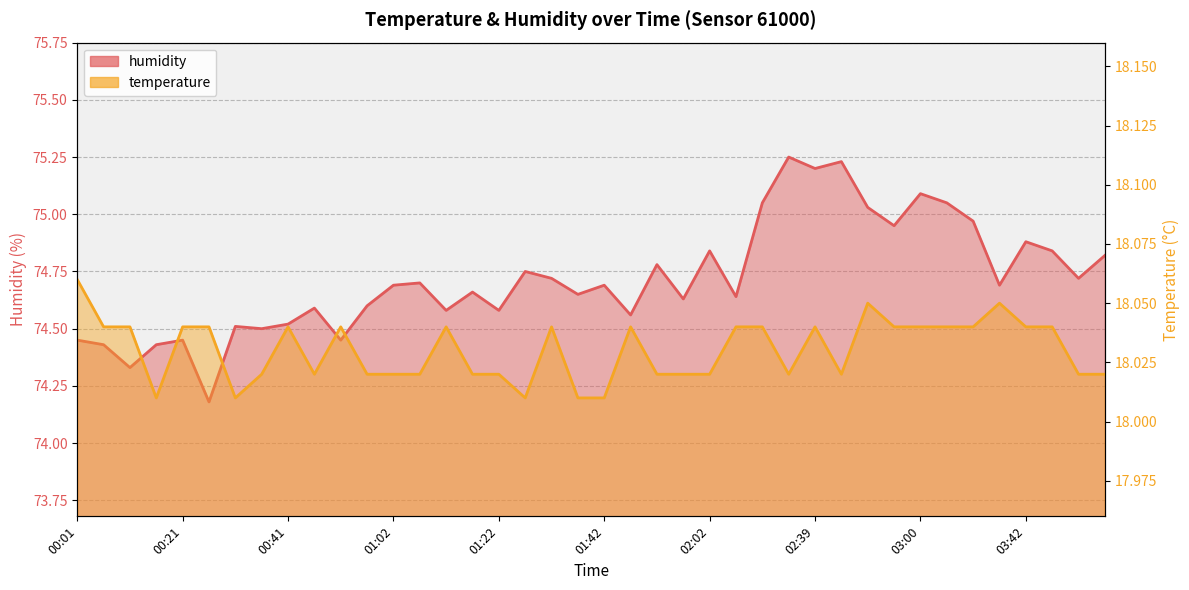

What position from the right is 00:01?

40